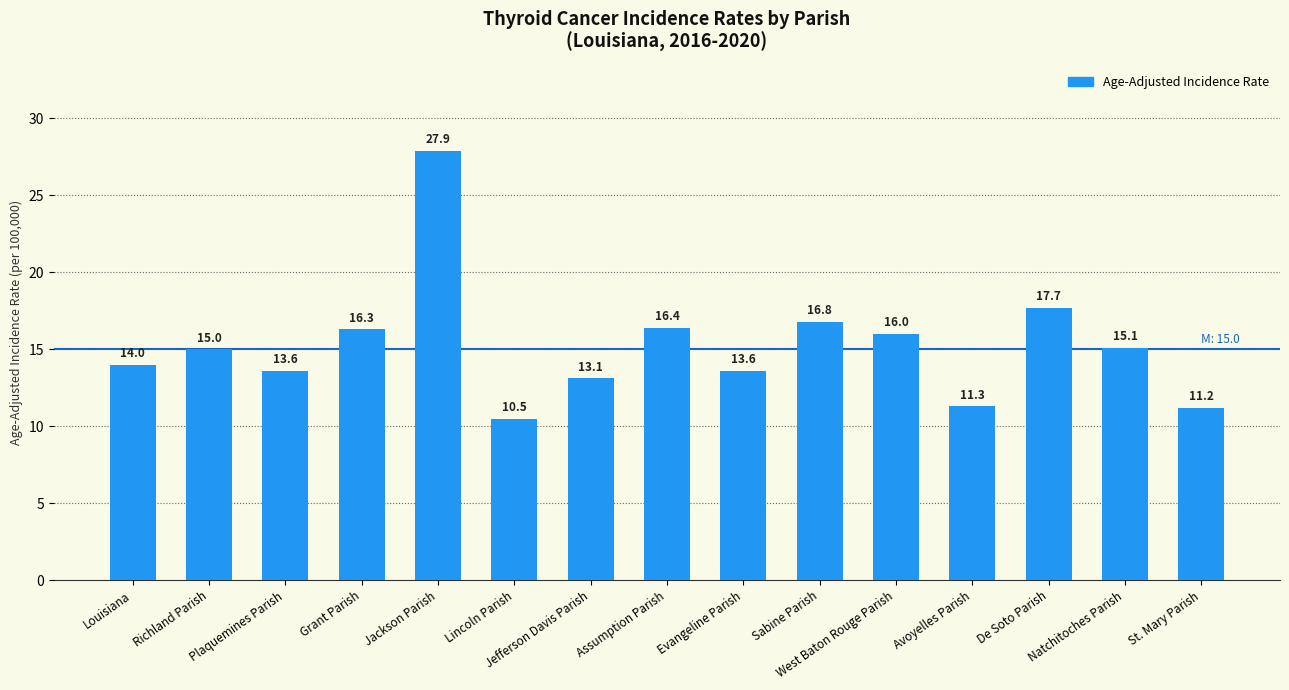

At which label is the value closest to 19?

De Soto Parish